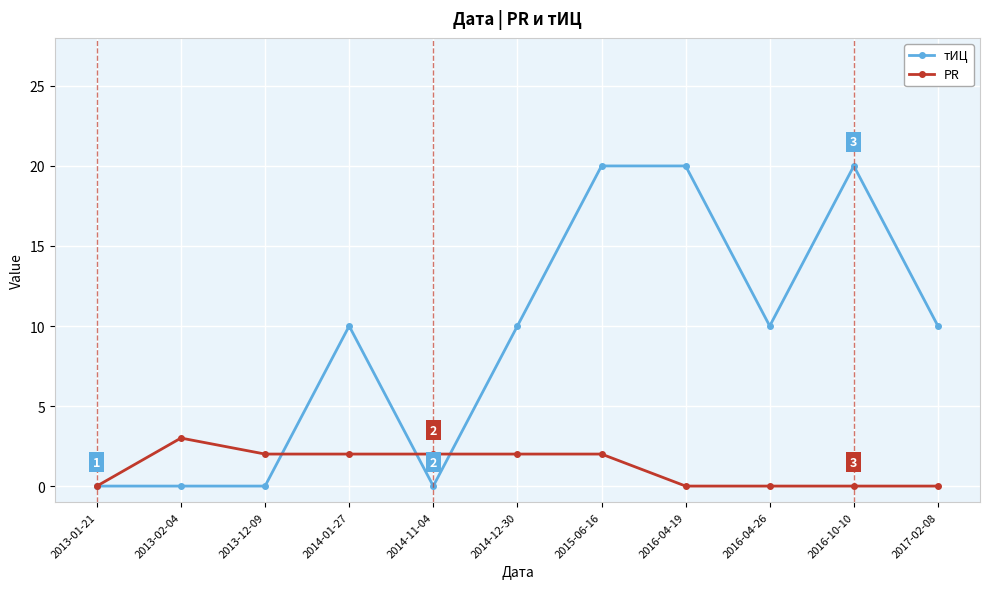

What is the difference between the maximum and minimum values in the тИЦ series?

20